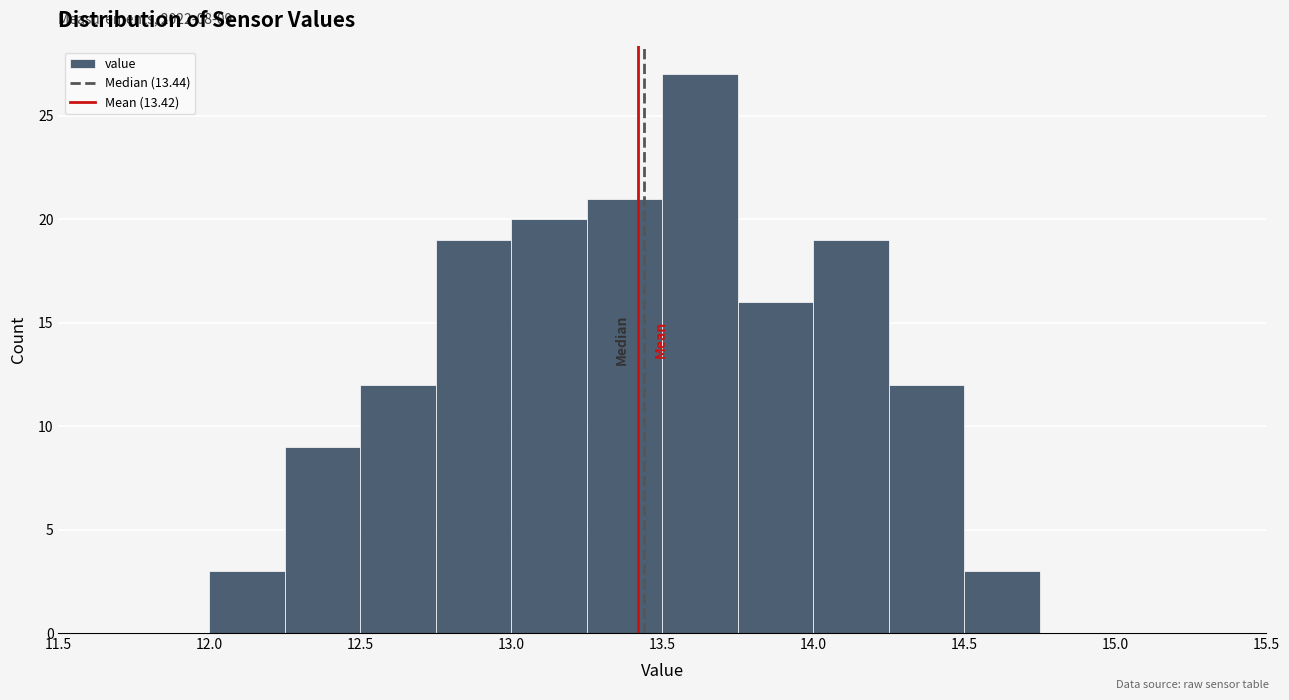

Over which range of the x-axis is the bar tallest?

13.50 to 13.75